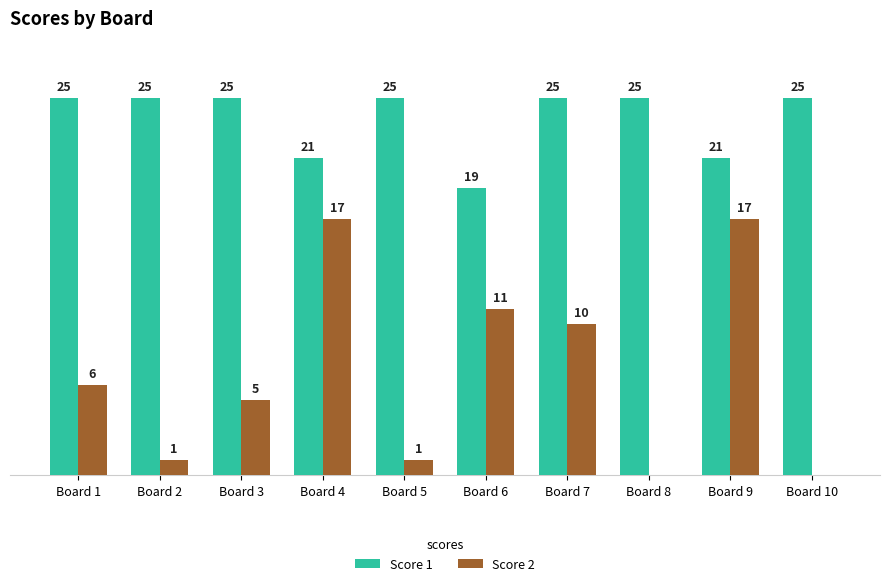

Which series has the largest total across all categories?

Score 1